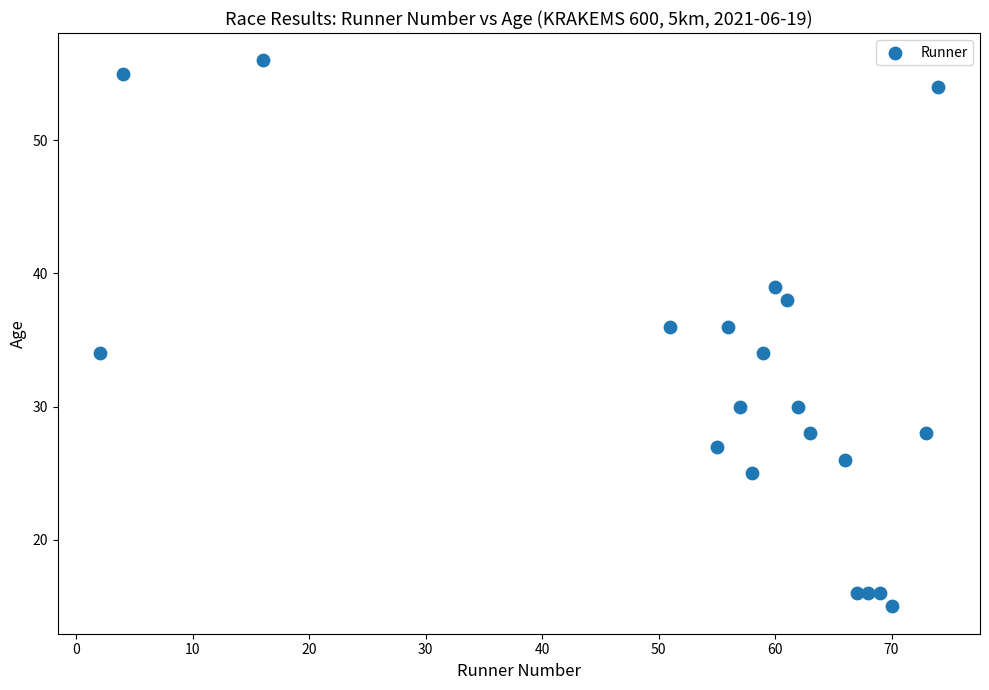

What is the range of Y values (max minus min)?

41